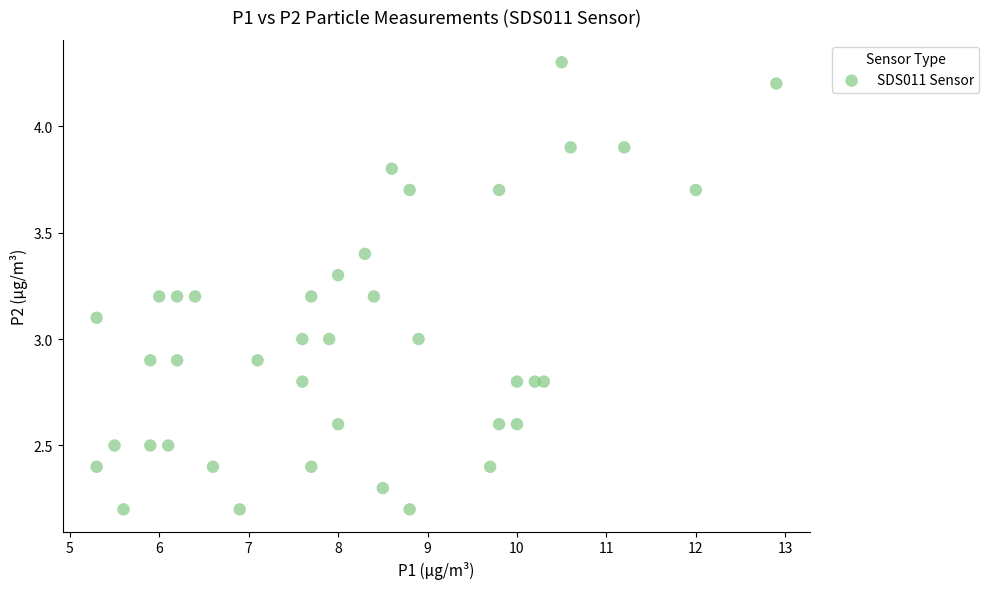

What is the range of X values (max minus min)?

7.6